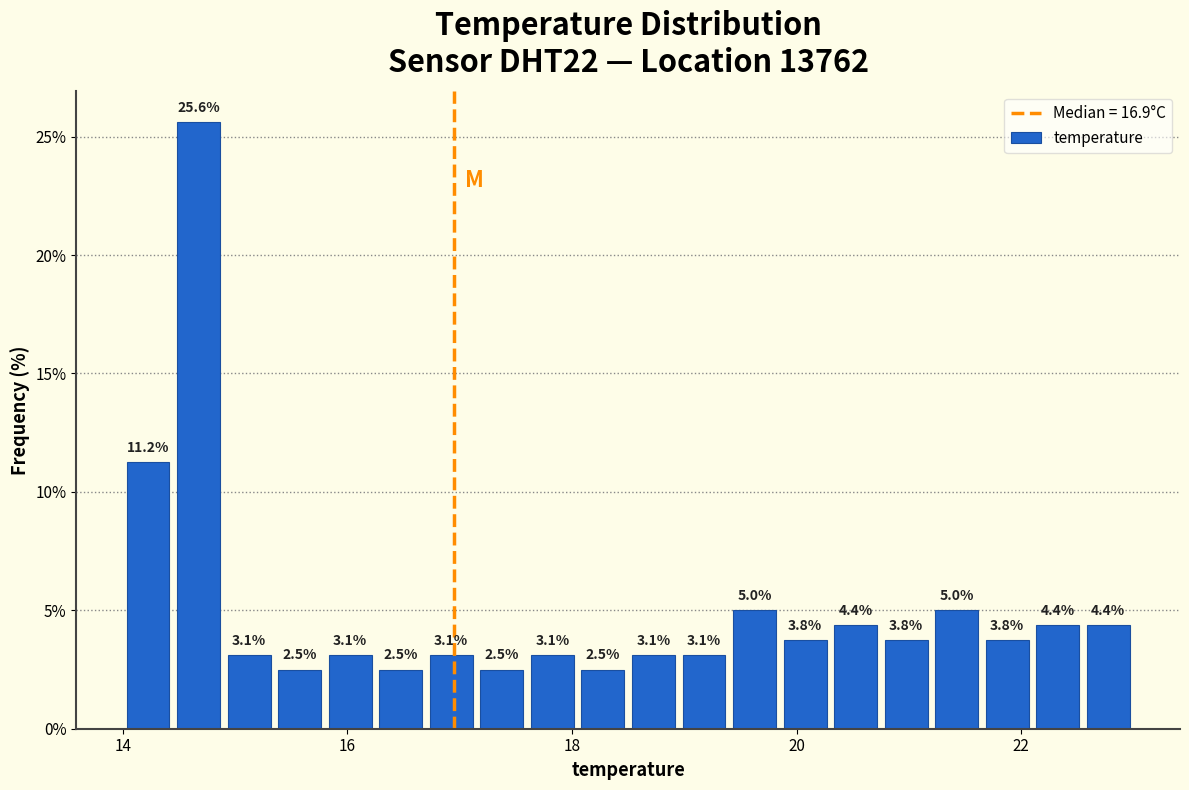

Read against the x-axis, roughly where is the centre of the tallest bar?

14.6